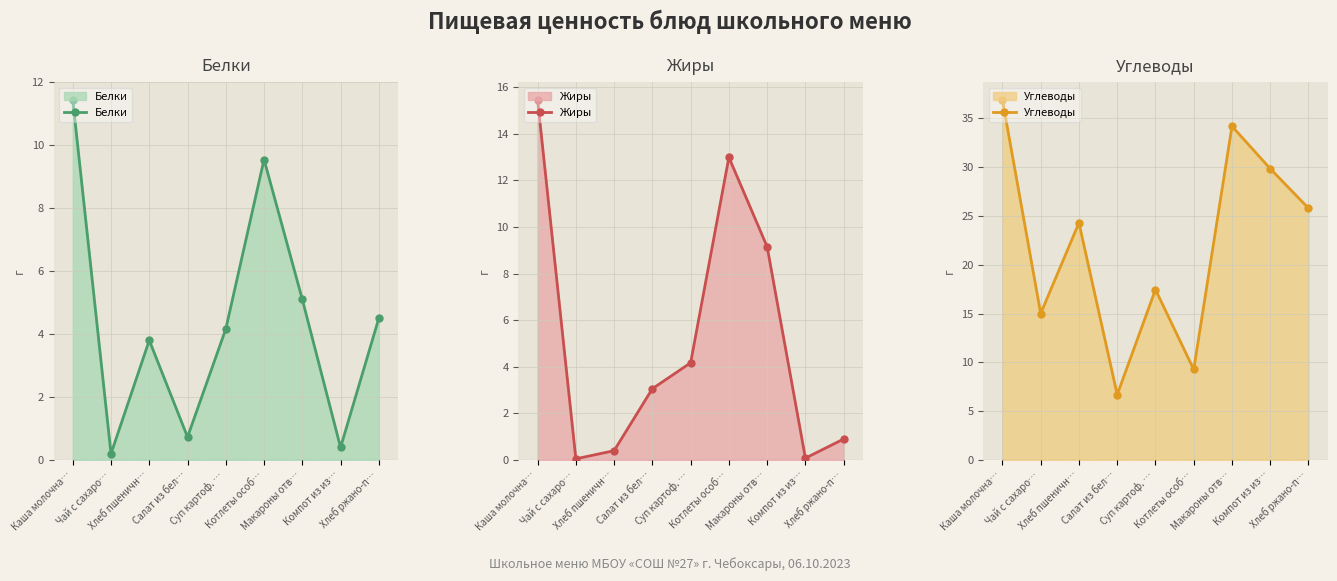

At which category does the chart reach its peak across all series?

Каша молочна…